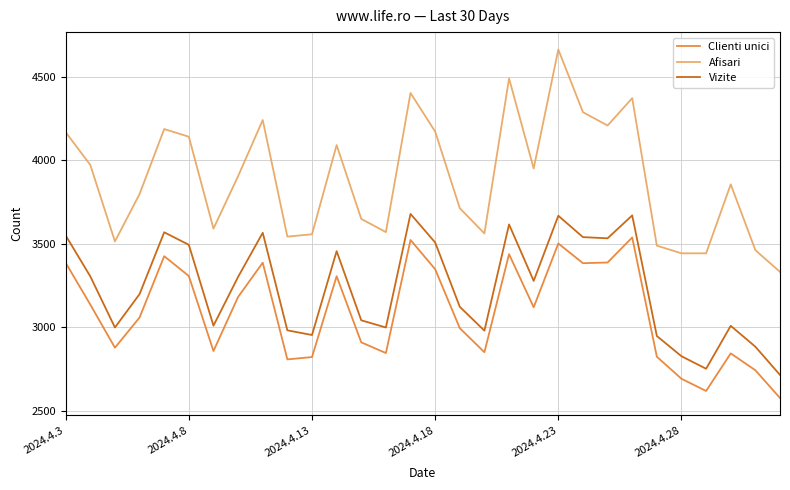

Which series has the largest total across all categories?

Afisari